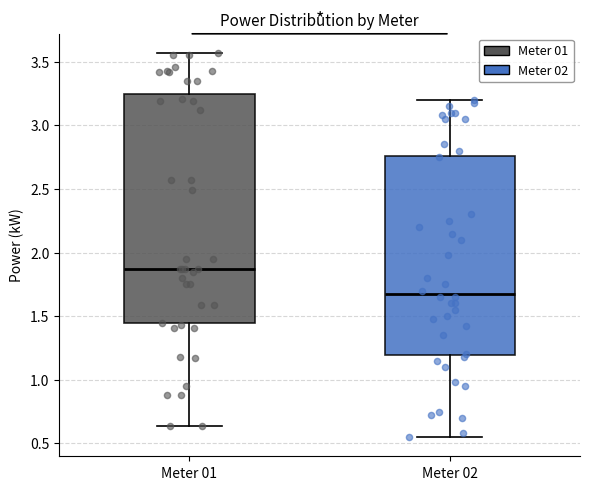

Which box is the tallest, from its lower edge to its upper edge?

Meter 01